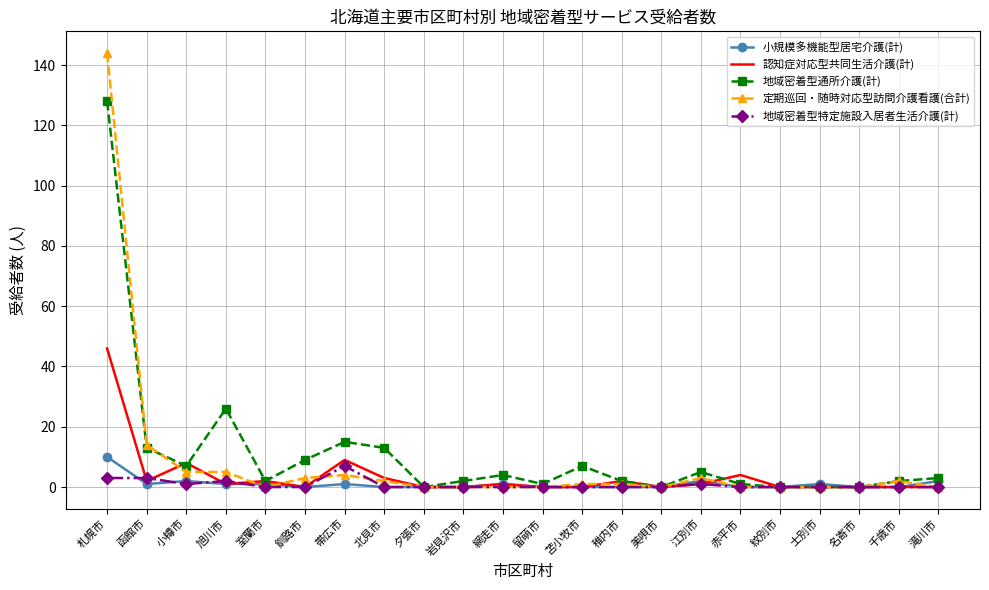

Which series has the widest spread of values?

定期巡回・随時対応型訪問介護看護(合計)